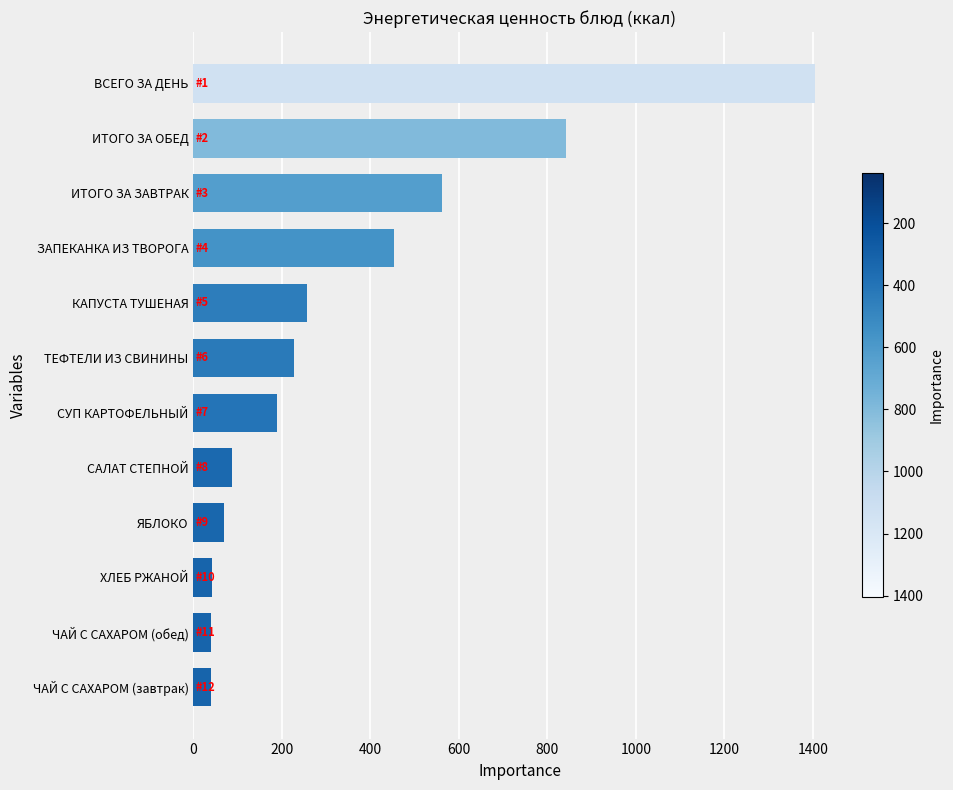

How many data points are less than 228?

6